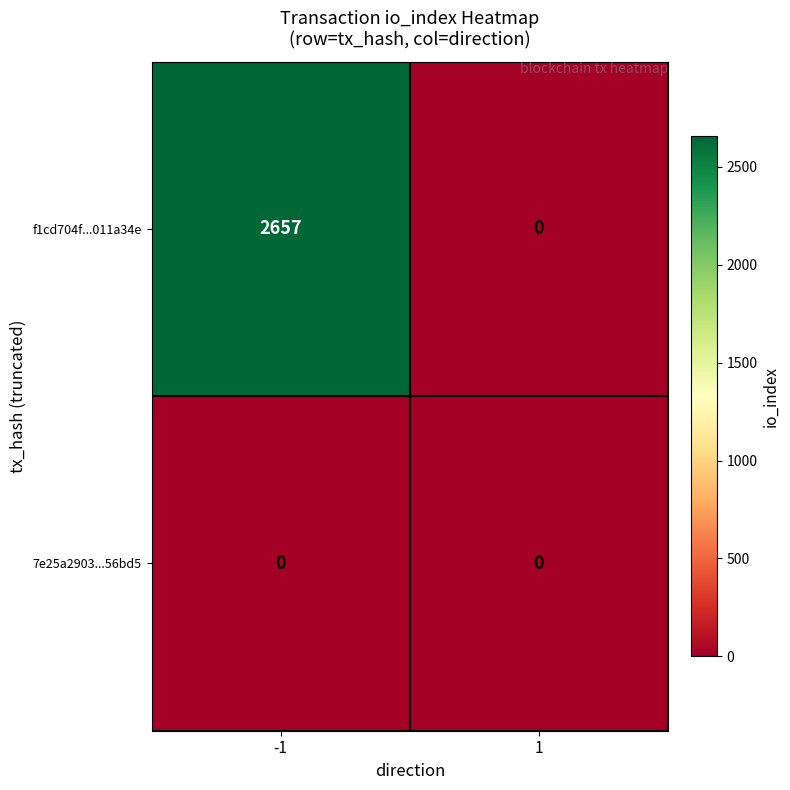

Reading left to right, what are all the values shown in this chart?

f1cd704f...011a34e: 2657	0
7e25a2903...56bd5: 0	0